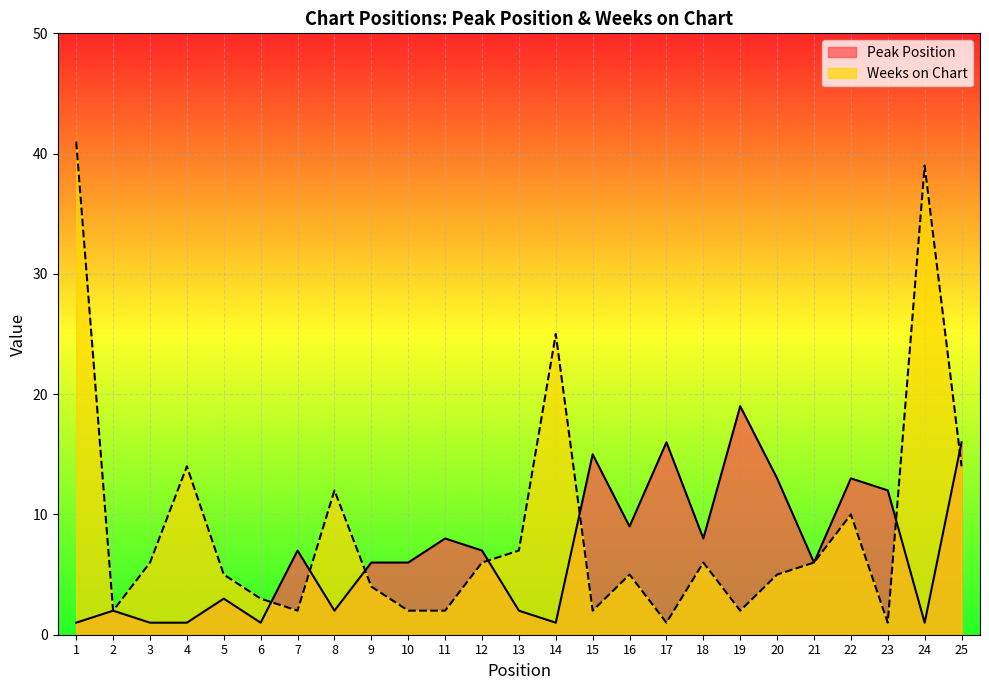

Read the Weeks on Chart value at 4.

14